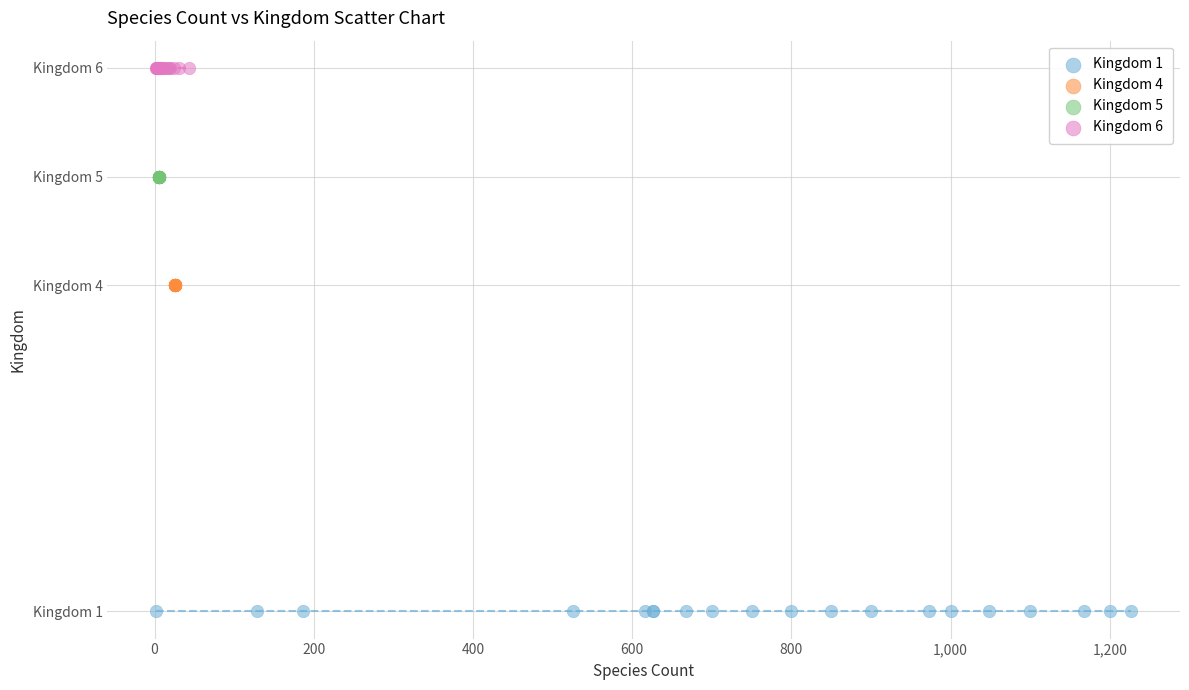

Which series contains the lowest Y value?

Kingdom 1